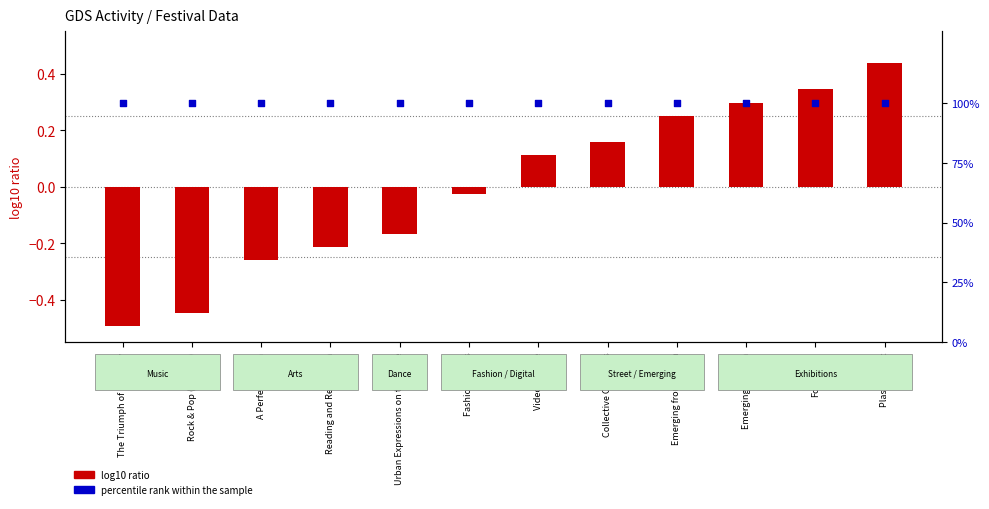

What are all the series names shown in the legend?

log10 ratio, percentile rank within the sample